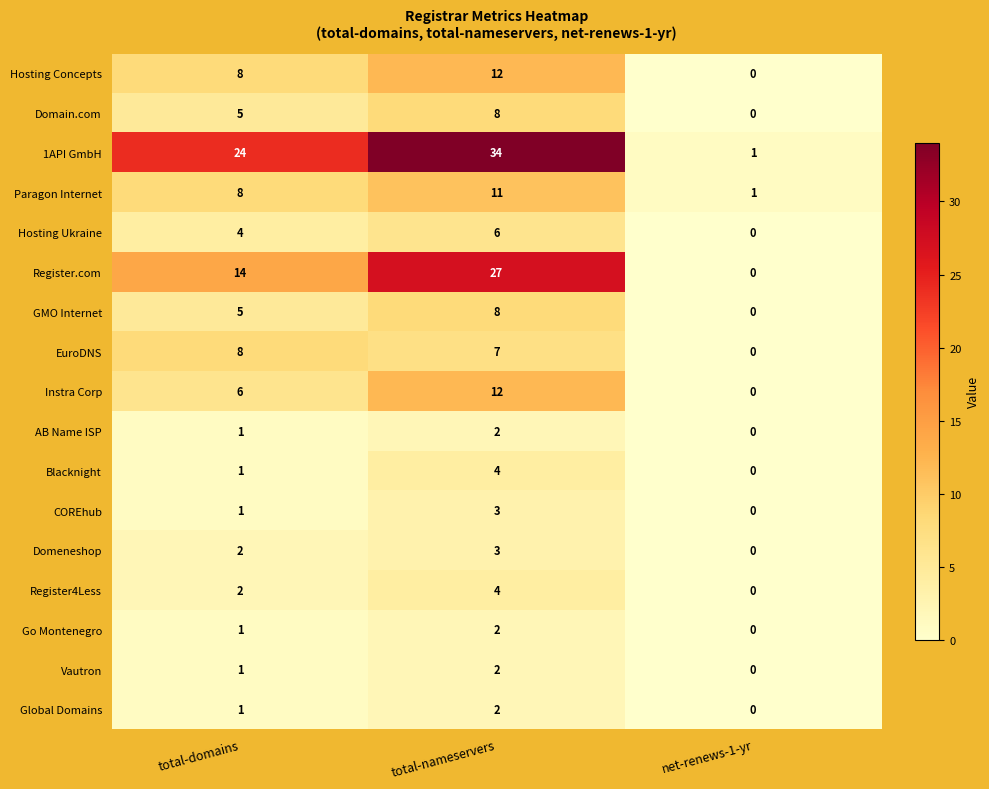

Rank the categories by COREhub value from highest to lowest.

total-nameservers, total-domains, net-renews-1-yr